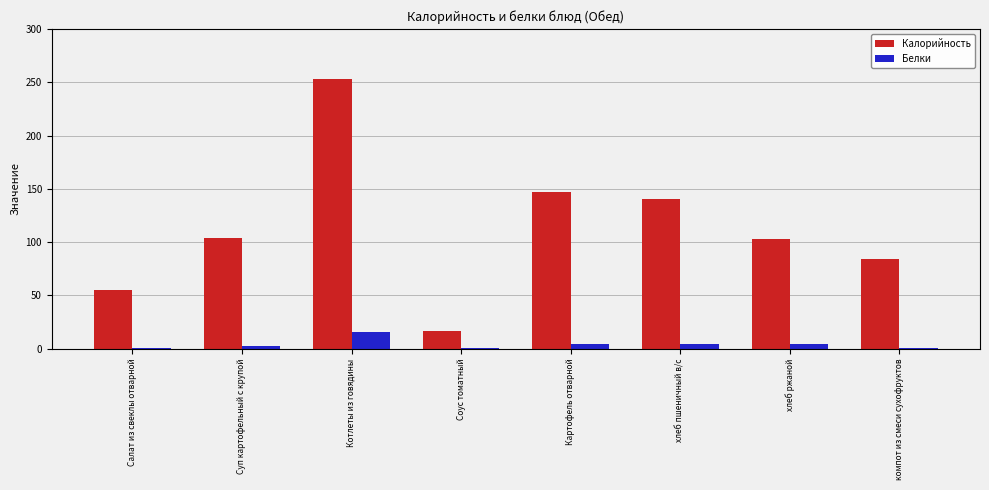

The value of Калорийность at компот из смеси сухофруктов is 125.6. True or false?

False